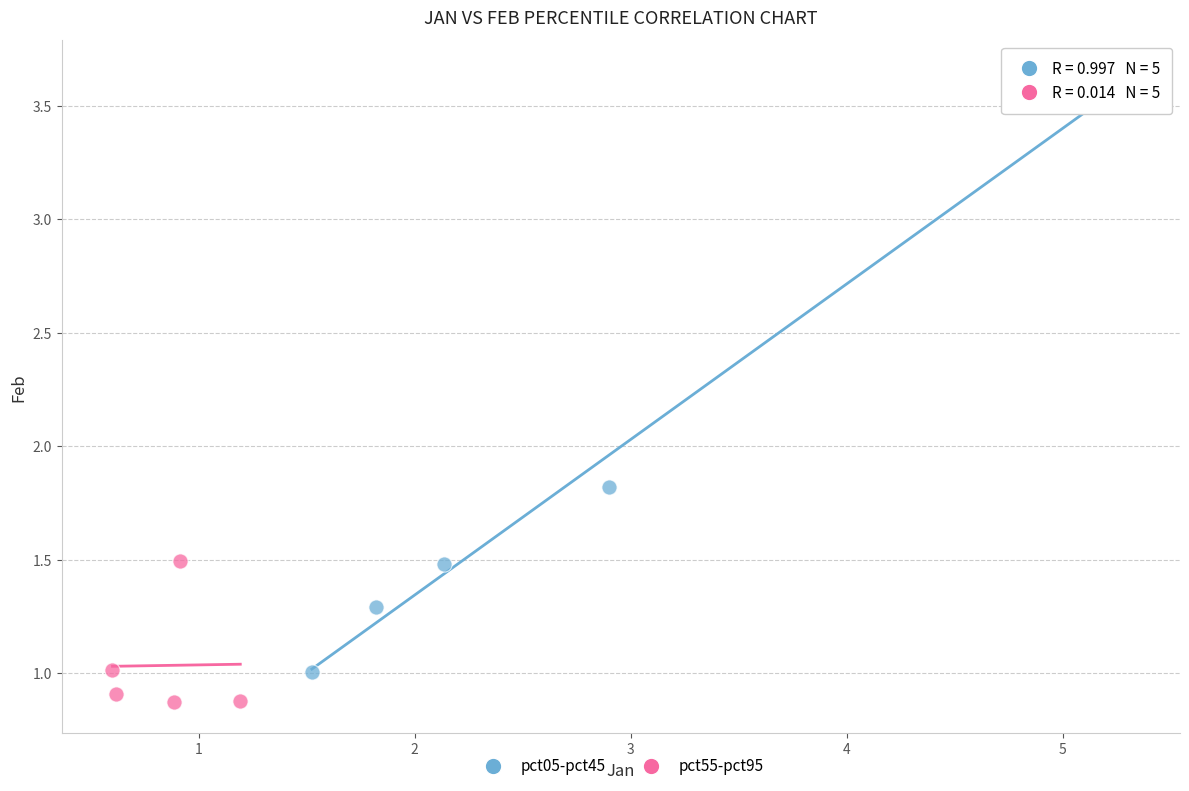

Which series reaches the maximum Y coordinate?

pct05-pct45